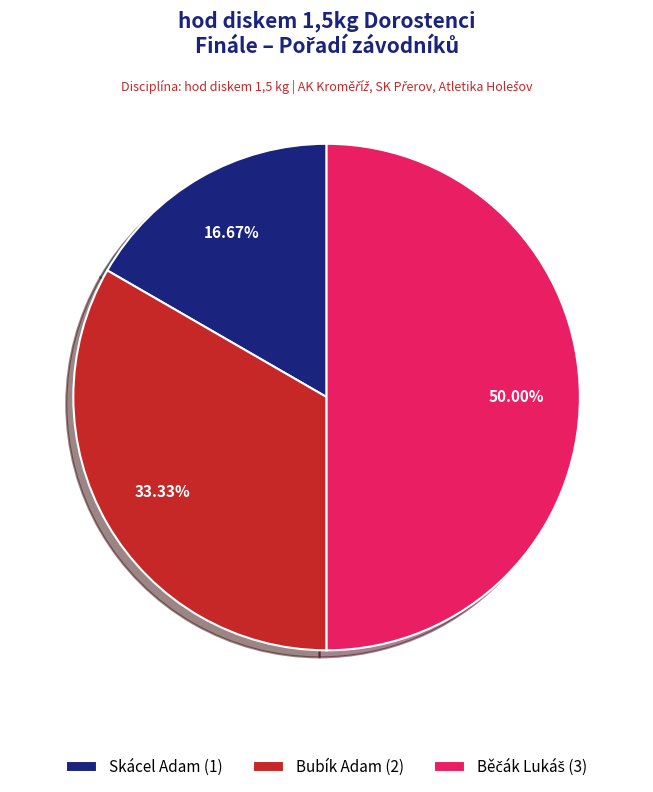

Approximately how many times larger is the value at Skácel Adam (1) compared to Bubík Adam (2)?

0.5